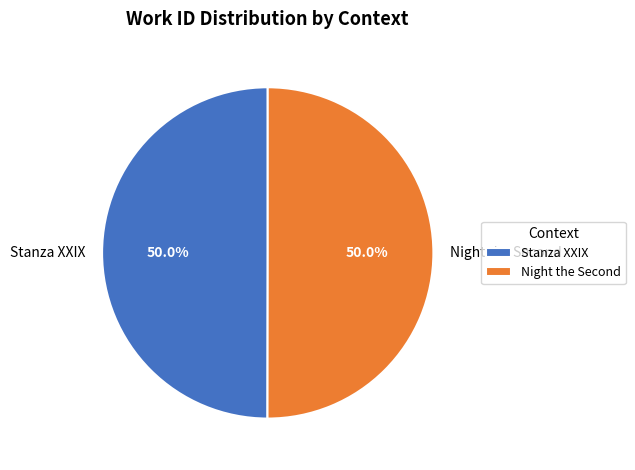

Count the number of slices in the pie.

2